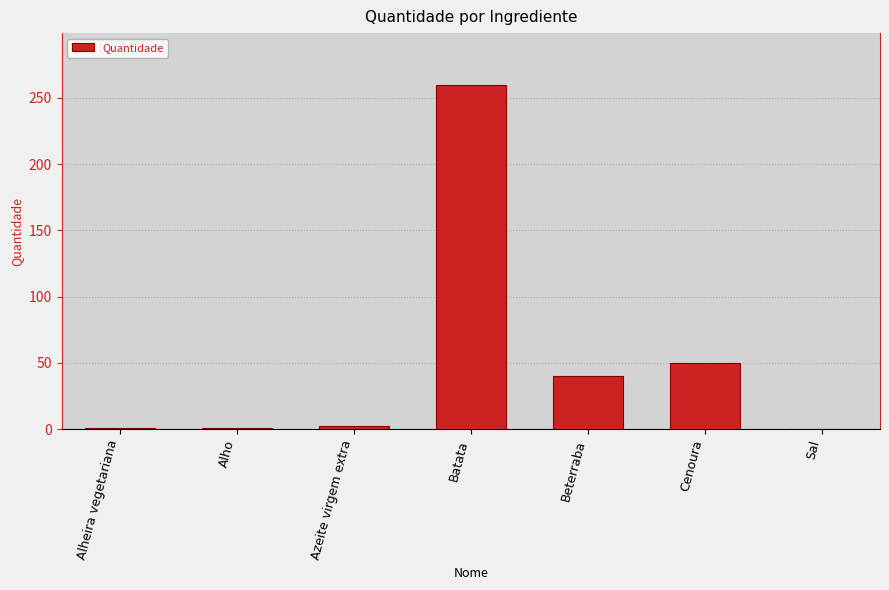

True or false: the data shows 142.9 at Batata.

False